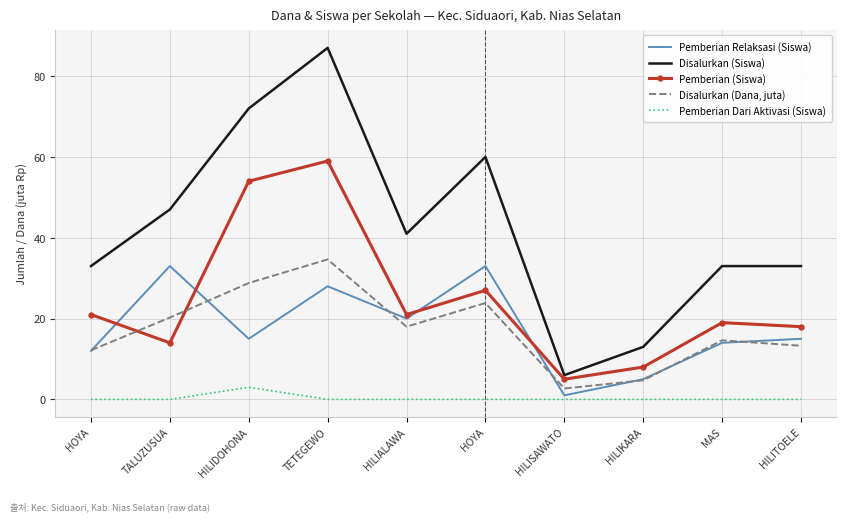

Rank the series by their maximum value, from highest to lowest.

Disalurkan (Siswa), Pemberian (Siswa), Disalurkan (Dana, juta), Pemberian Relaksasi (Siswa), Pemberian Dari Aktivasi (Siswa)